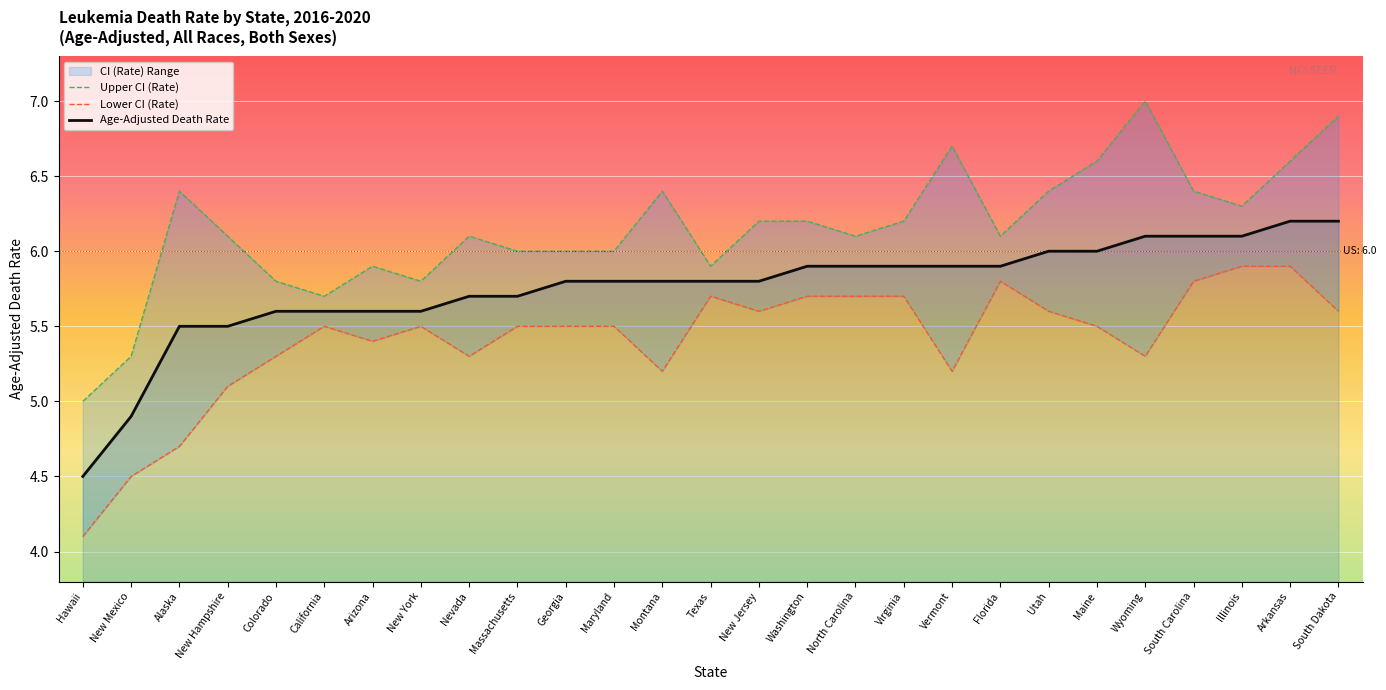

Is the value of Upper CI (Rate) at Utah greater than the value of Lower CI (Rate) at South Carolina?

Yes